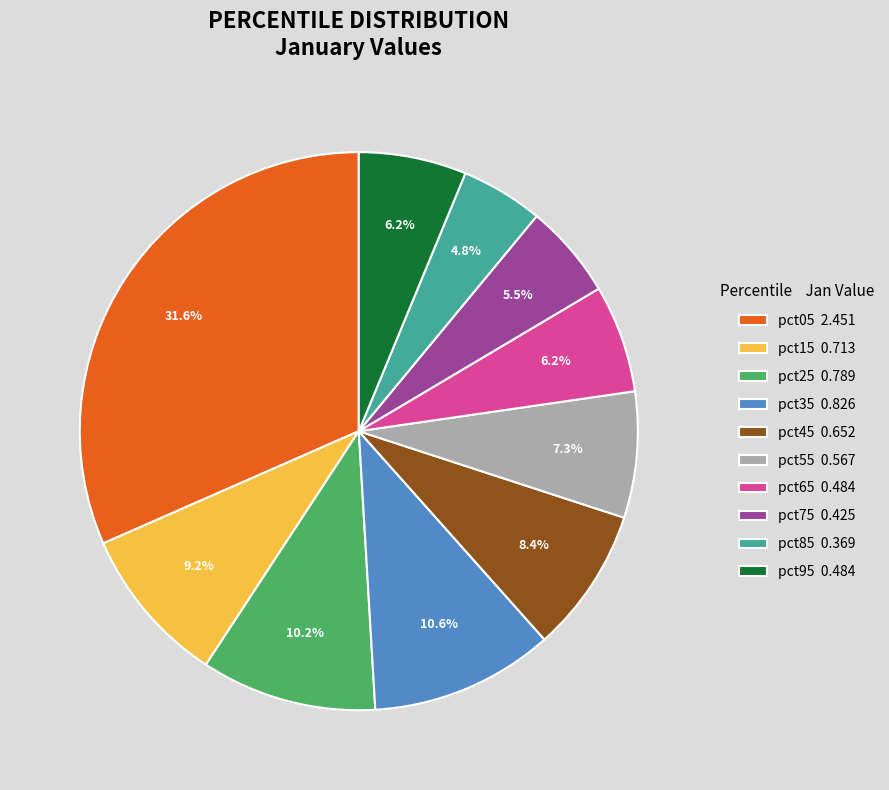

Is pct25 the majority of the pie?

No